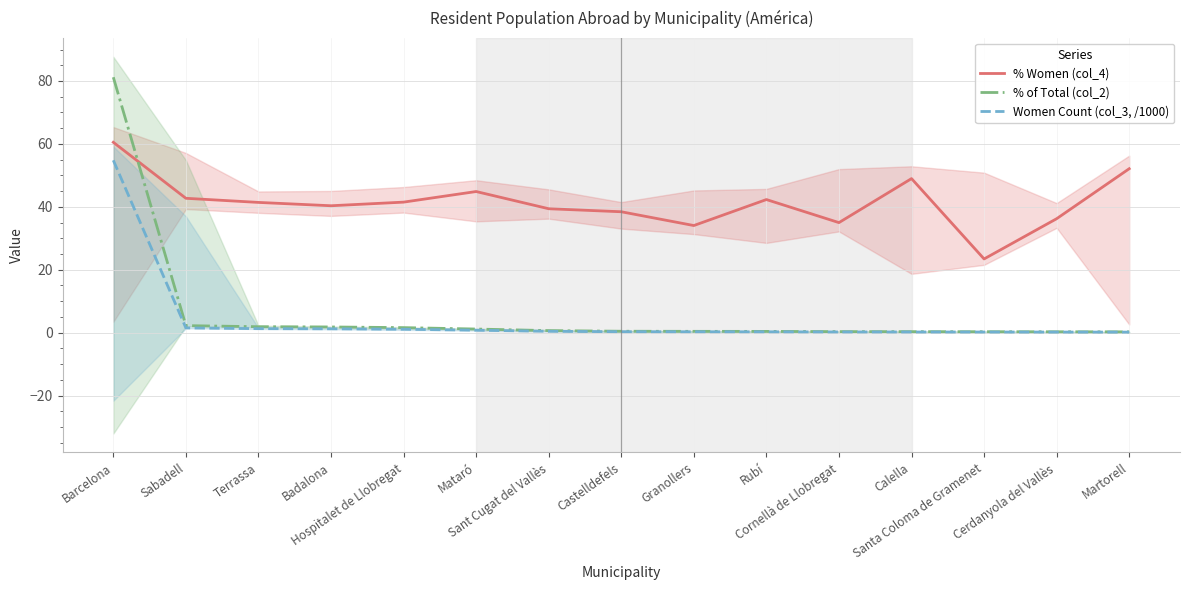

At which category is the sum across all series the highest?

Barcelona